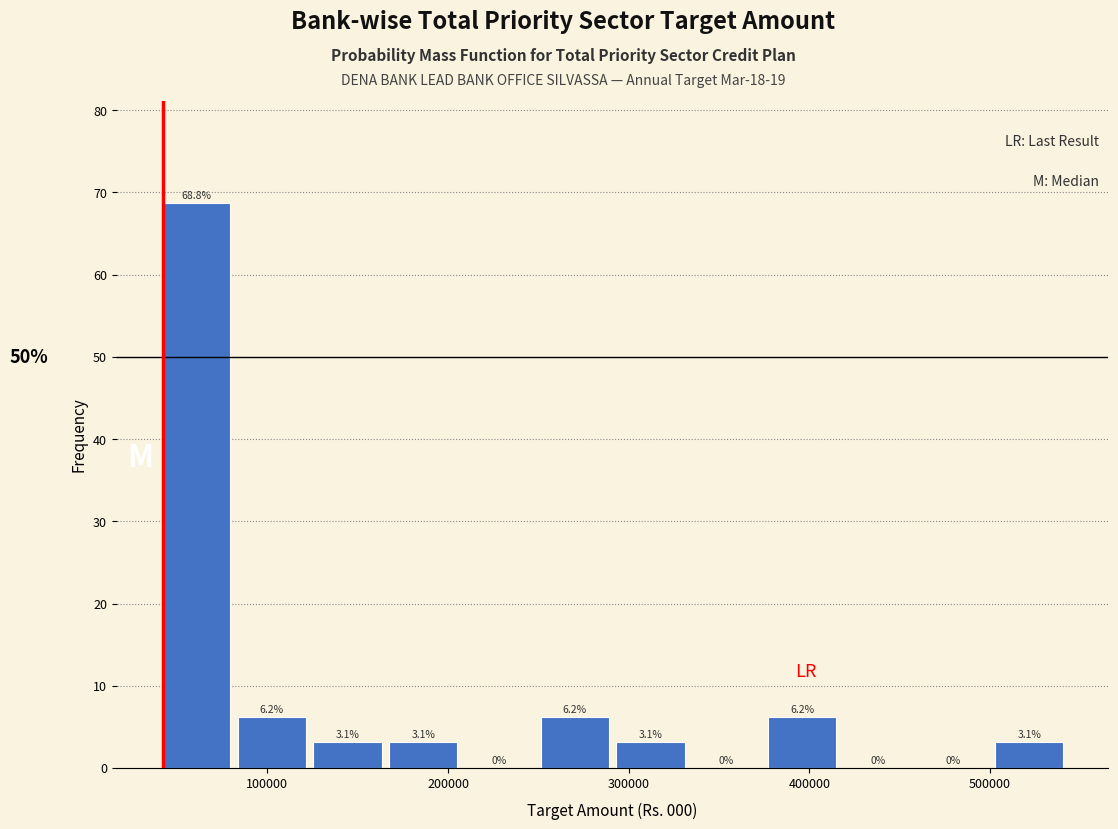

Over which range of the x-axis is the bar tallest?

40000 to 80000